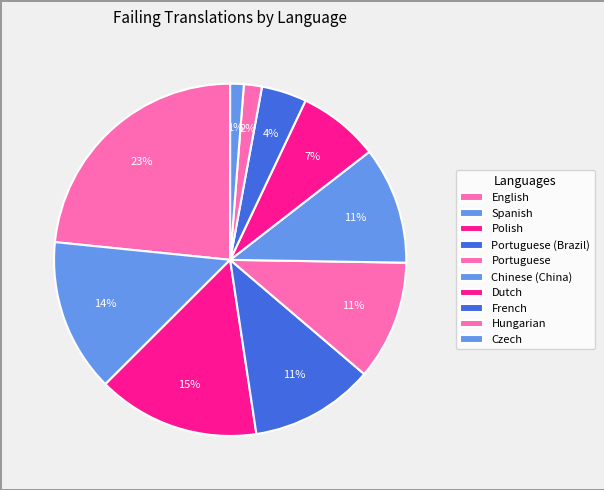

How many segments does this pie chart have?

10